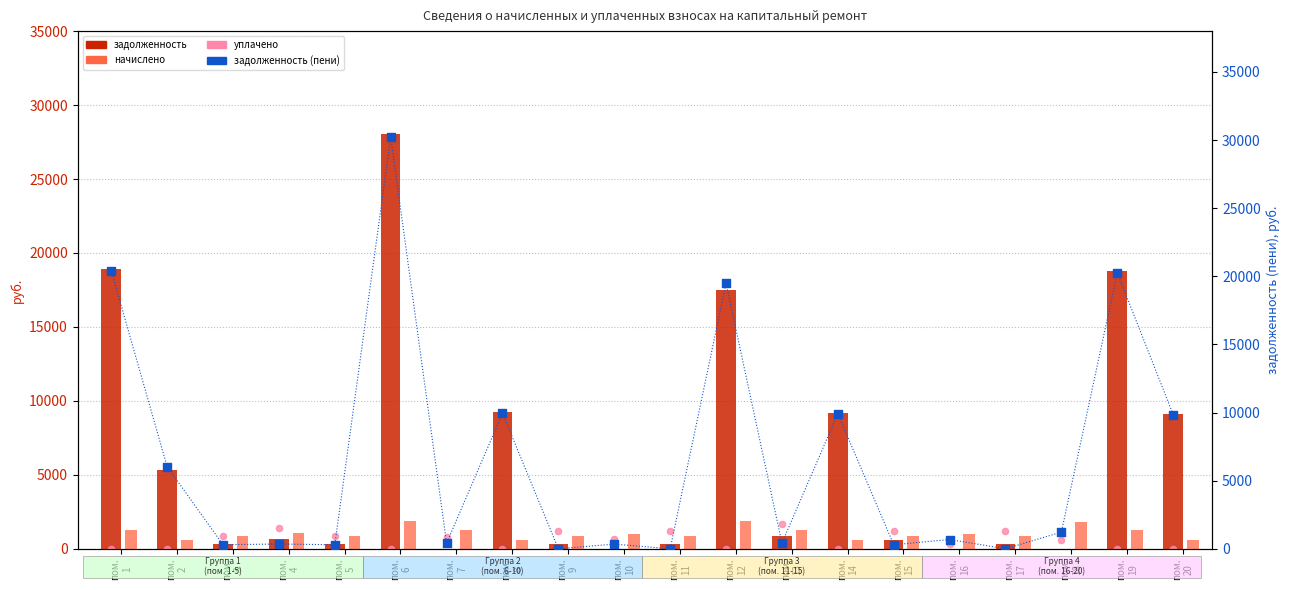

Which series has the largest Y range (max minus min)?

задолженность (пени)